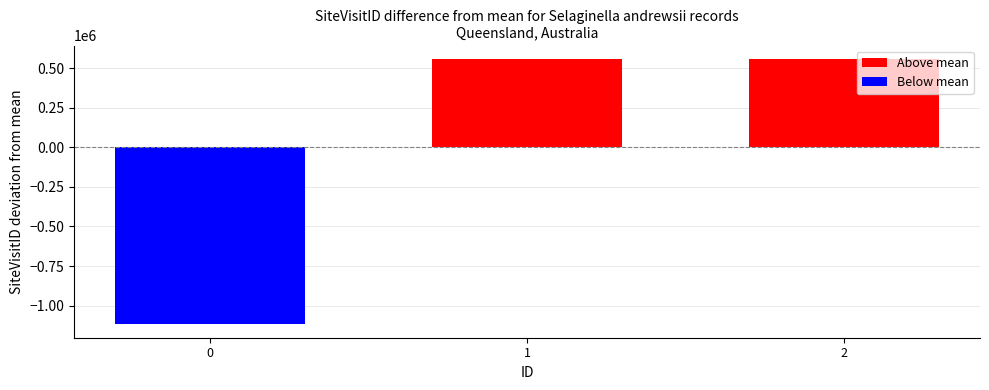

Between 2 and 0, which is larger?

2